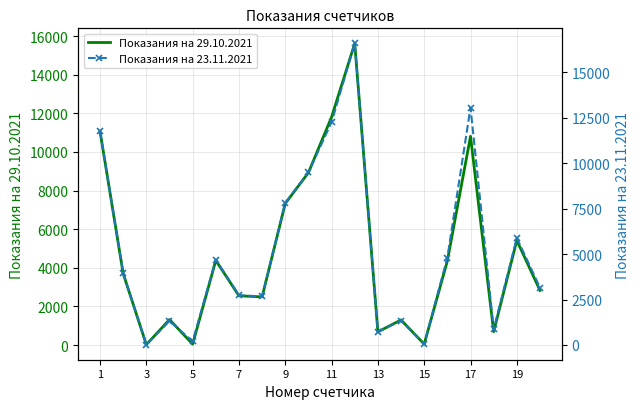

True or false: Показания на 29.10.2021 and Показания на 23.11.2021 intersect in this chart.

False